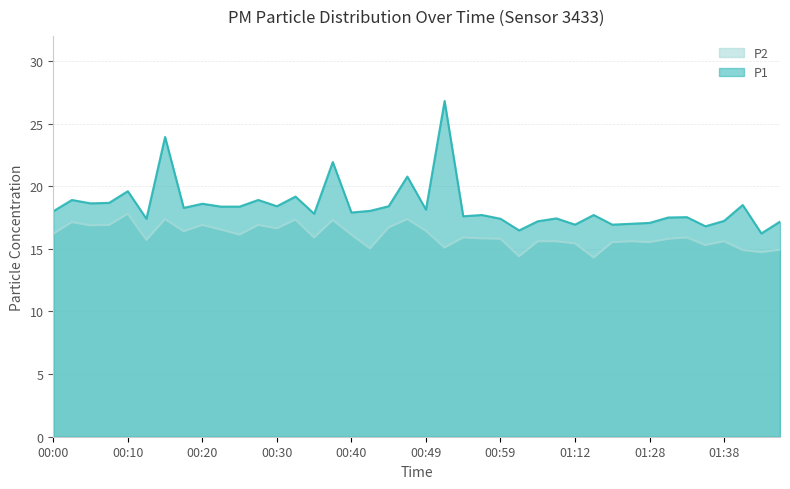

Rank the series by their maximum value, from highest to lowest.

P1, P2